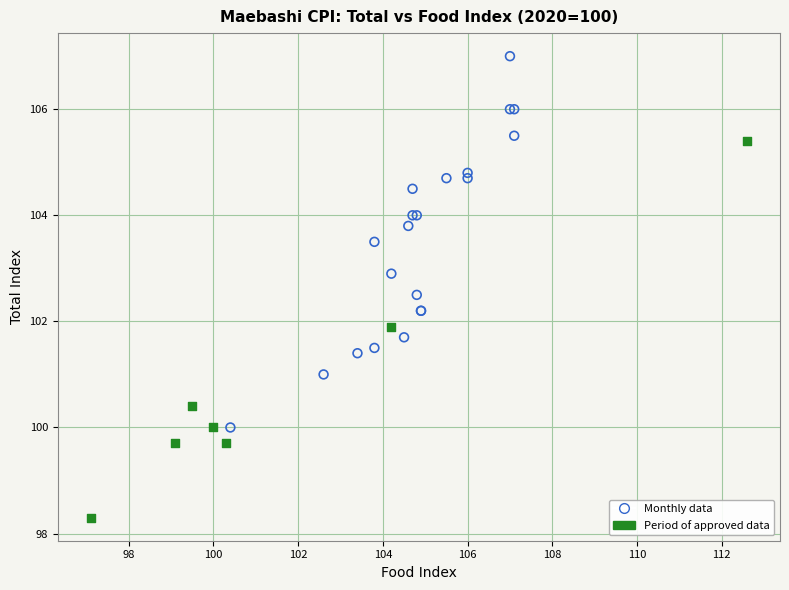

Which series contains the highest Y value?

Monthly data